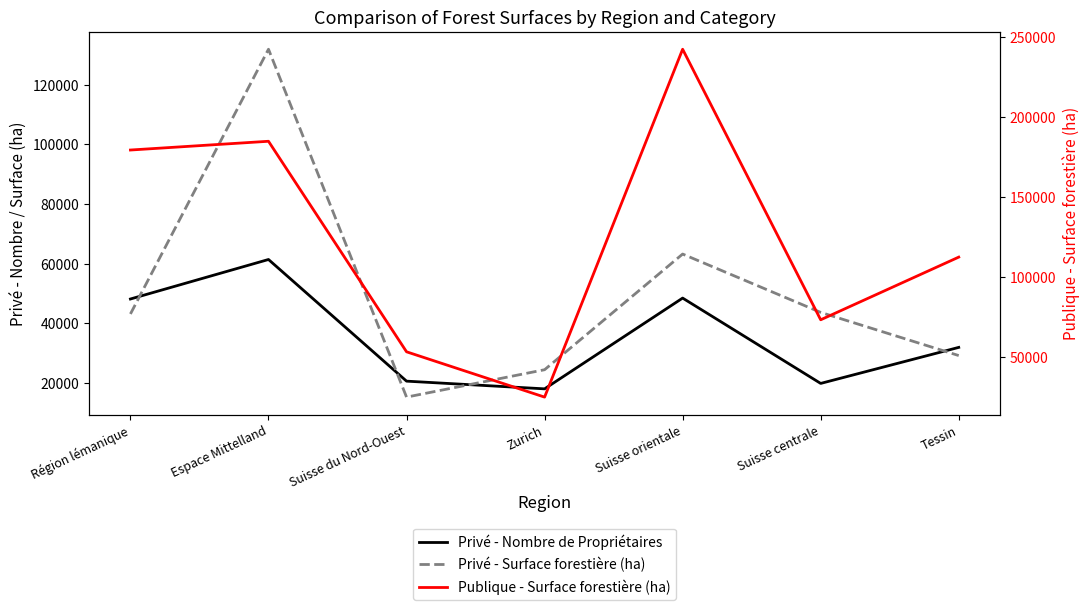

Is it true that Publique - Surface forestière (ha) equals 179401 at Région lémanique?

True